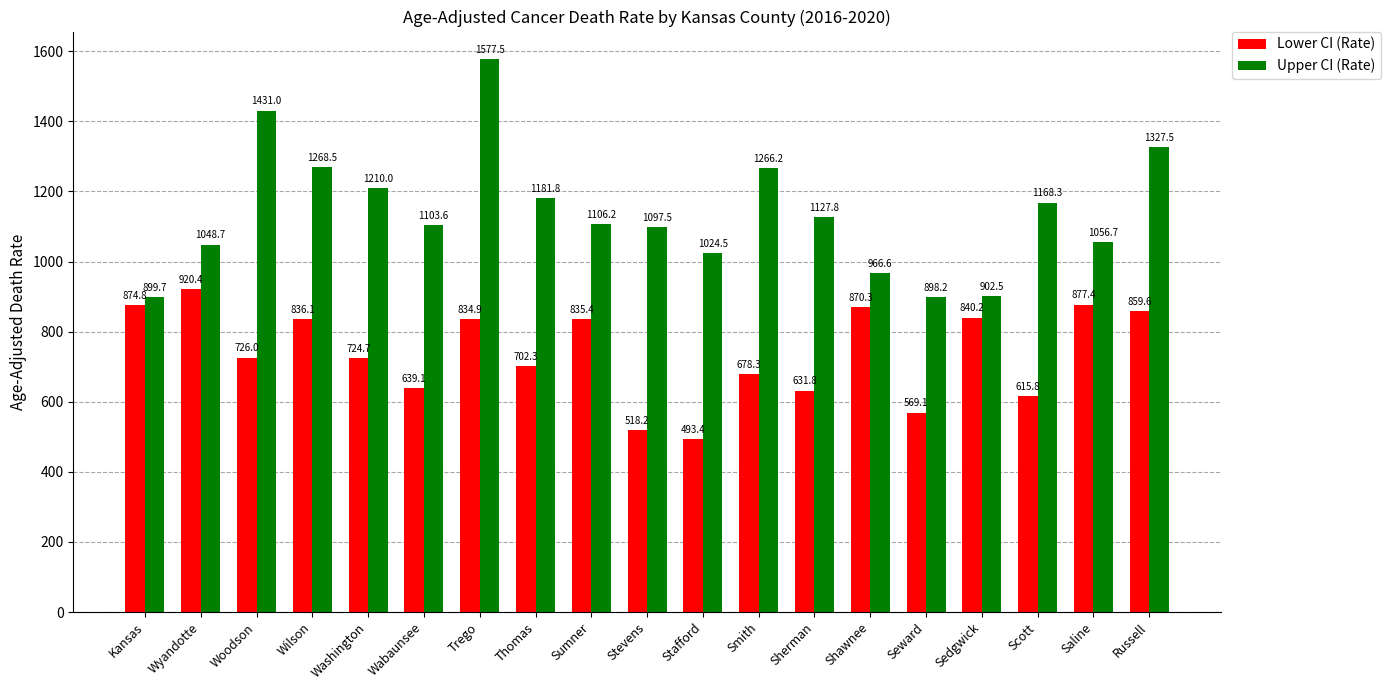

How many data points in Upper CI (Rate) are less than 1106?

9